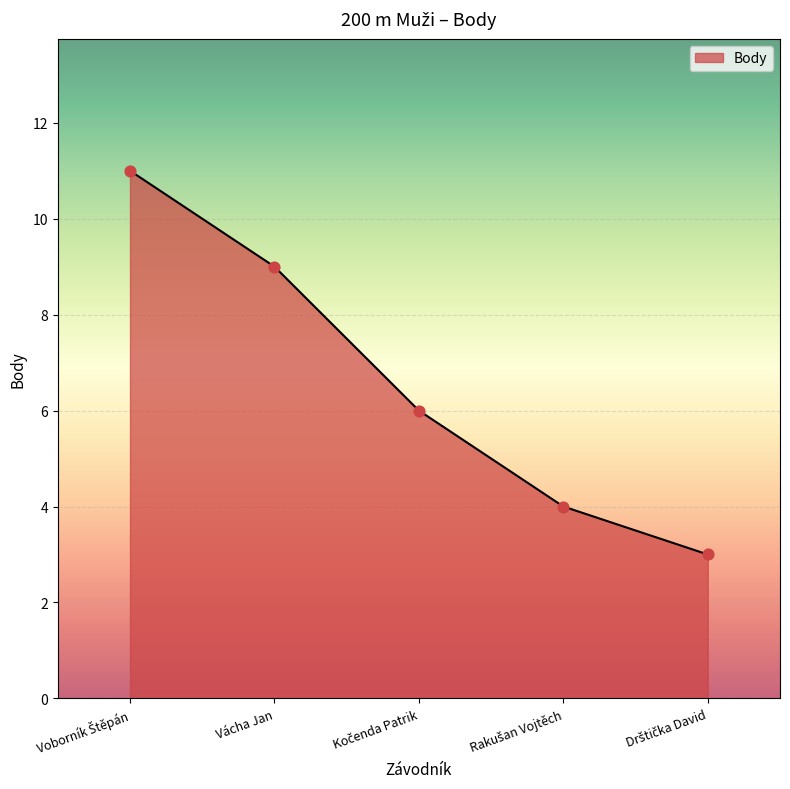

What is the difference between the maximum and minimum values?

8